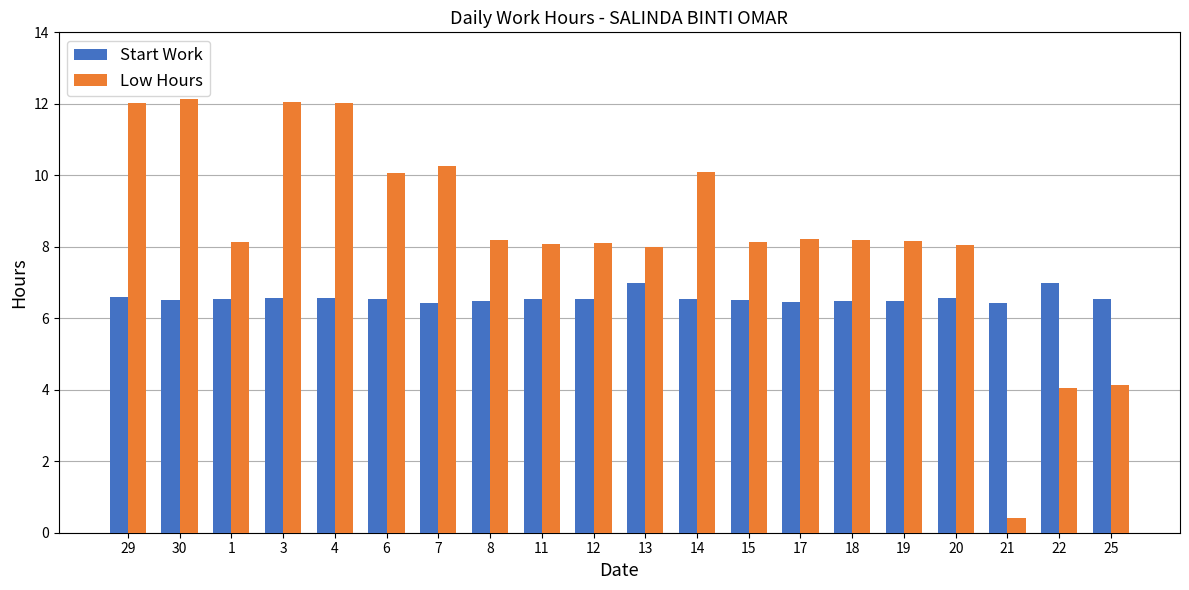

What is the sum of the Start Work values at 29 and 8?

13.1